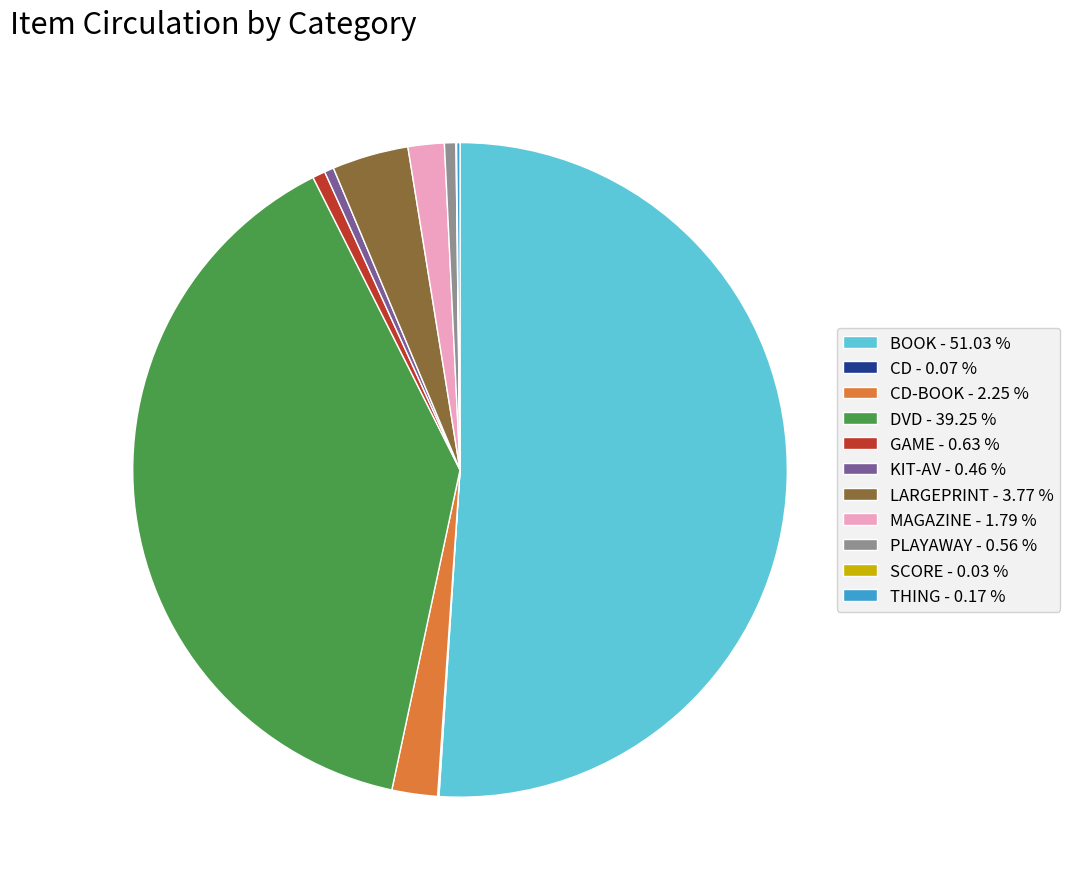

Do PLAYAWAY - 0.56 % and CD-BOOK - 2.25 % together represent more than half of the pie?

No